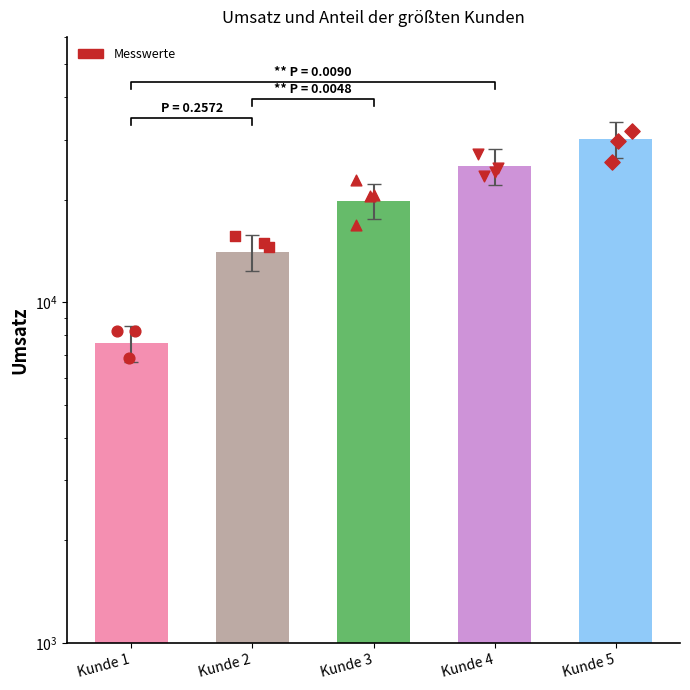

What is the ratio of the value at Kunde 2 to the value at Kunde 4?

0.6